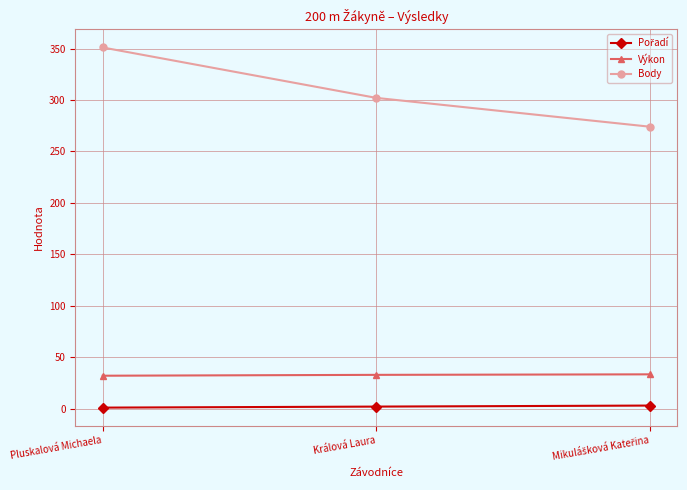

At which category is the sum across all series the highest?

Pluskalová Michaela